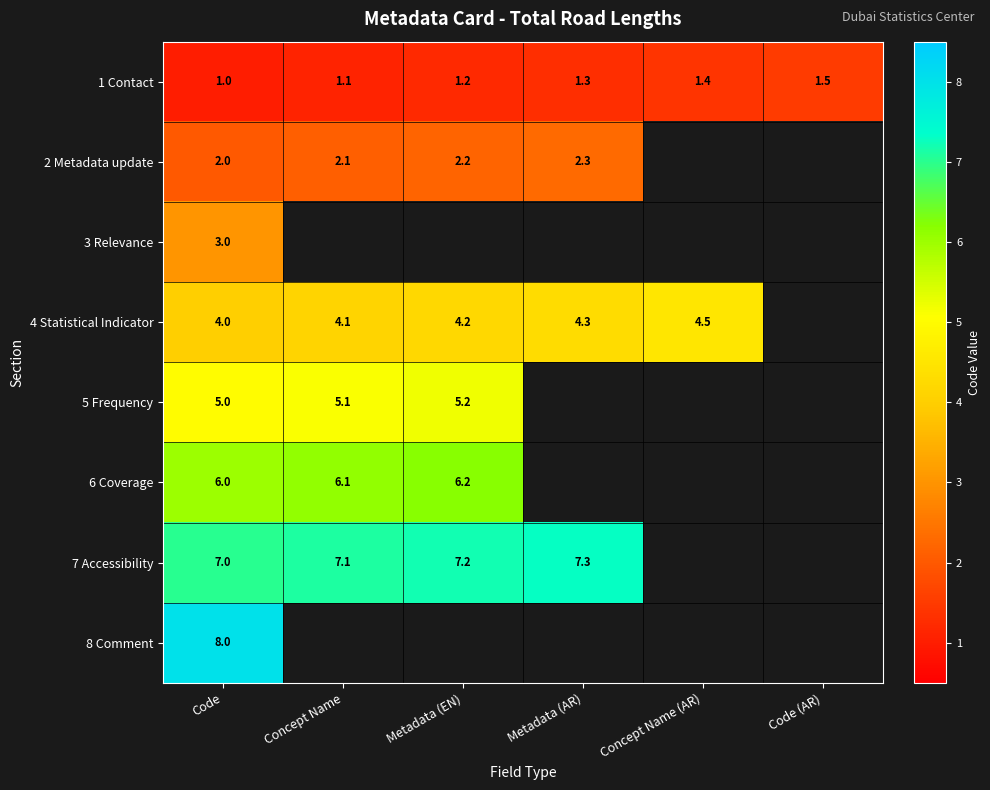

What is the difference between the maximum and minimum values in the 1 Contact series?

0.5